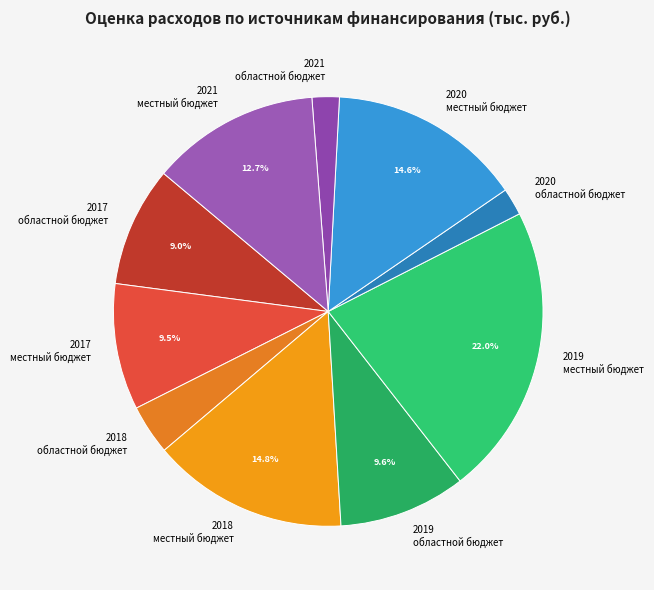

Does 2017 областной бюджет represent more than half of the total?

No